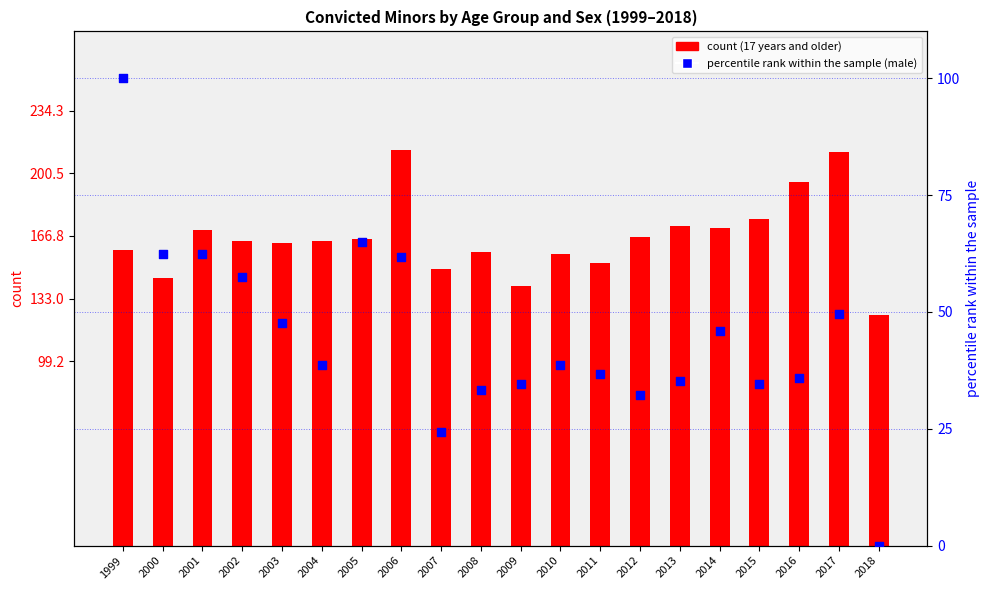

Which series has the largest total across all categories?

count